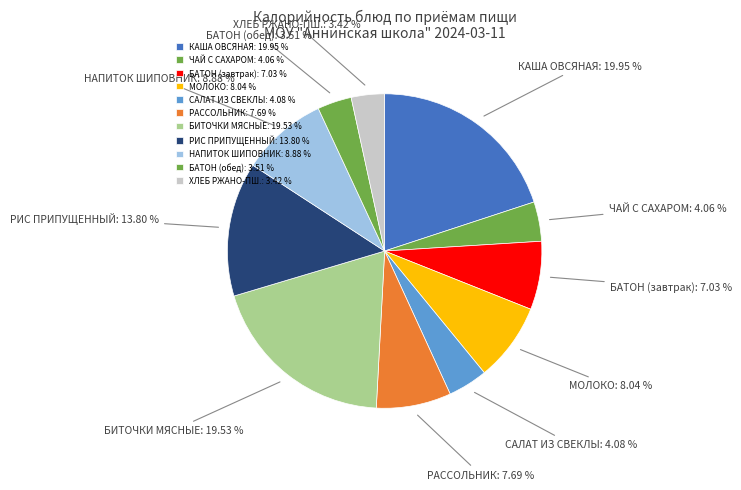

What is the ratio of the value at БИТОЧКИ МЯСНЫЕ to the value at РИС ПРИПУЩЕННЫЙ?

1.4